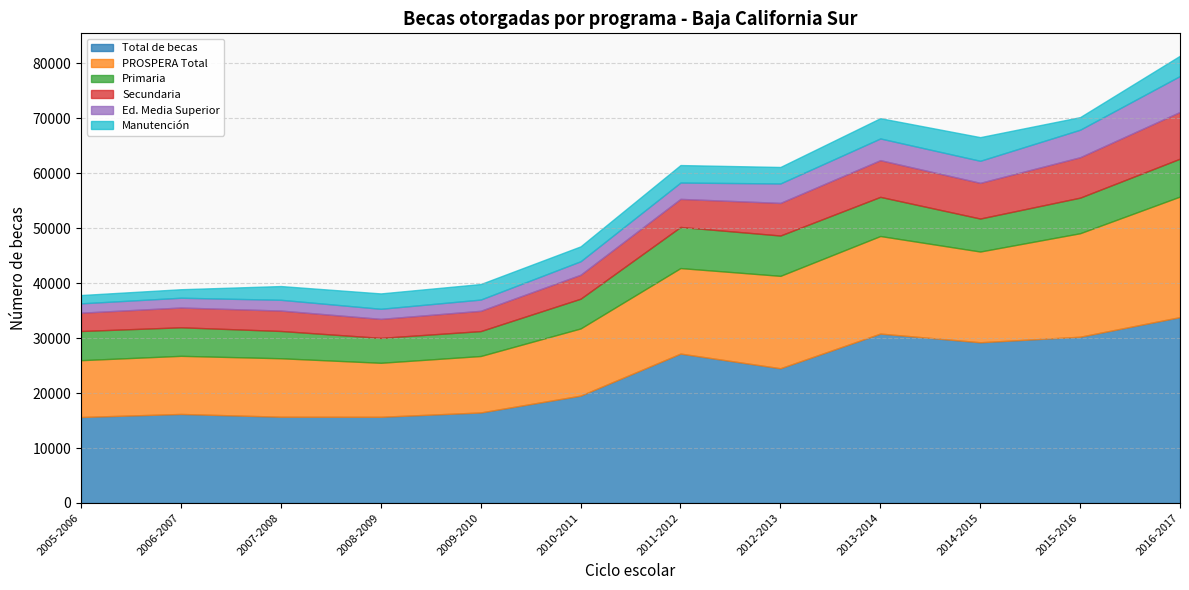

Between 2008-2009 and 2007-2008, which is larger?

2007-2008